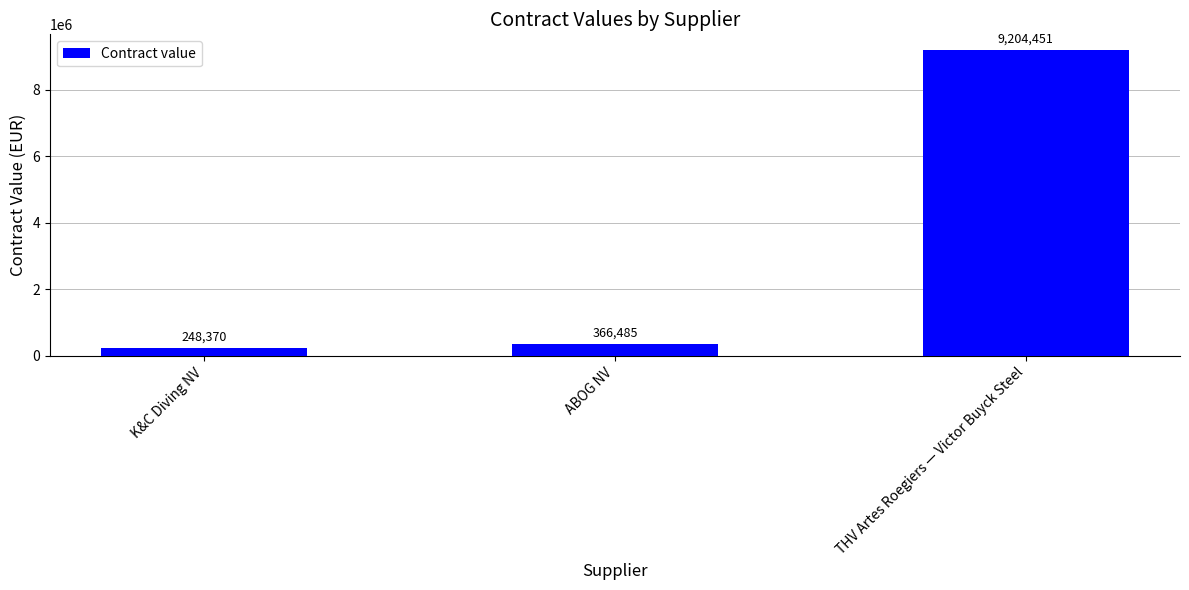

What is the label of the 1st bar from the left?

K&C Diving NV